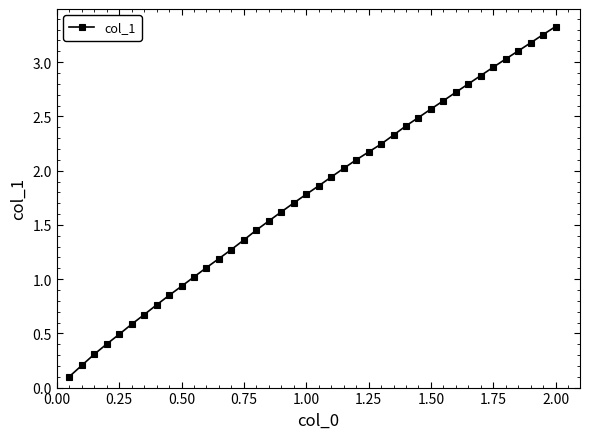

What is the value of the 4th point from the left?

0.4